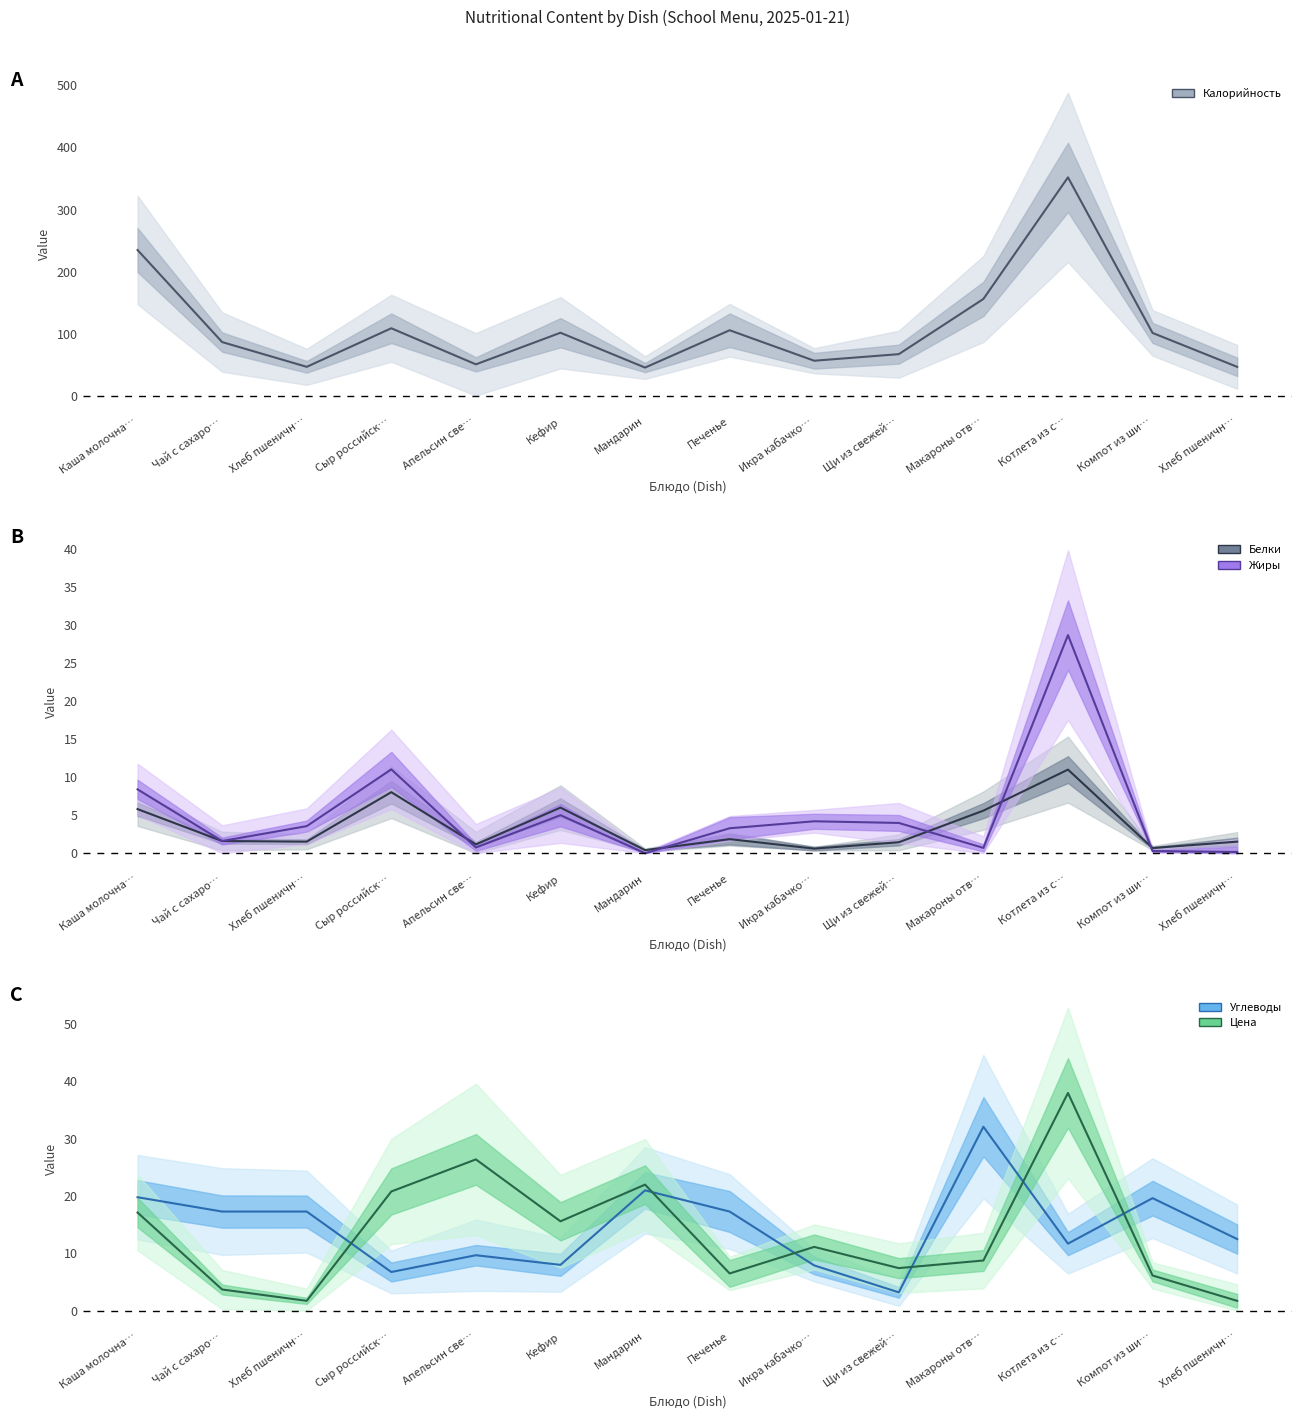

At how many categories does at least one series exceed 223?

2